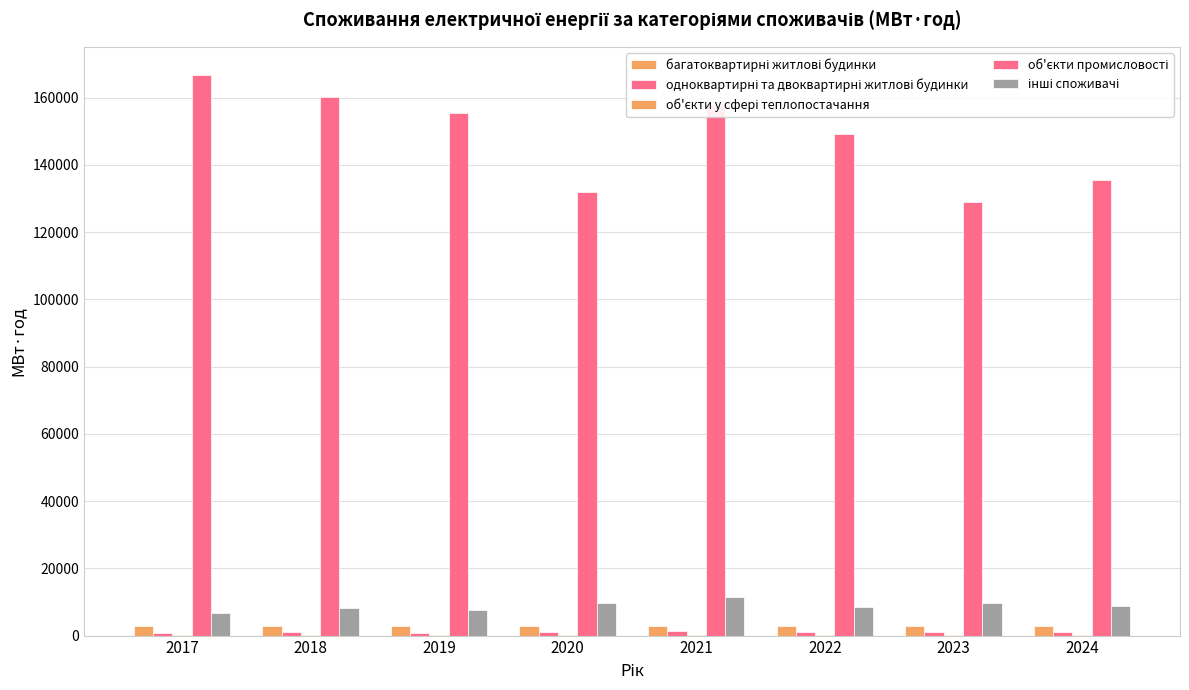

Reading right to left, list all the values displayed in this chart.

багатоквартирні житлові будинки: 2024=2741.8	2023=2850.9	2022=2831.5	2021=2921.7	2020=2786.3	2019=2789.8	2018=2965.0	2017=2899.7
одноквартирні та двоквартирні житлові будинки: 2024=1073.8	2023=1130.8	2022=1051.9	2021=1252.1	2020=928.8	2019=908.6	2018=958.3	2017=892.9
об'єкти у сфері теплопостачання: 2024=51.6	2023=44.1	2022=54.3	2021=55.1	2020=54.8	2019=59.7	2018=49.1	2017=58.8
об'єкти промисловості: 2024=135493.8	2023=129054.0	2022=149218.8	2021=157920.9	2020=132016.7	2019=155475.3	2018=160060.4	2017=166802.2
інші споживачі: 2024=8911.5	2023=9632.9	2022=8419.2	2021=11359.5	2020=9712.5	2019=7744.1	2018=8070.7	2017=6656.6